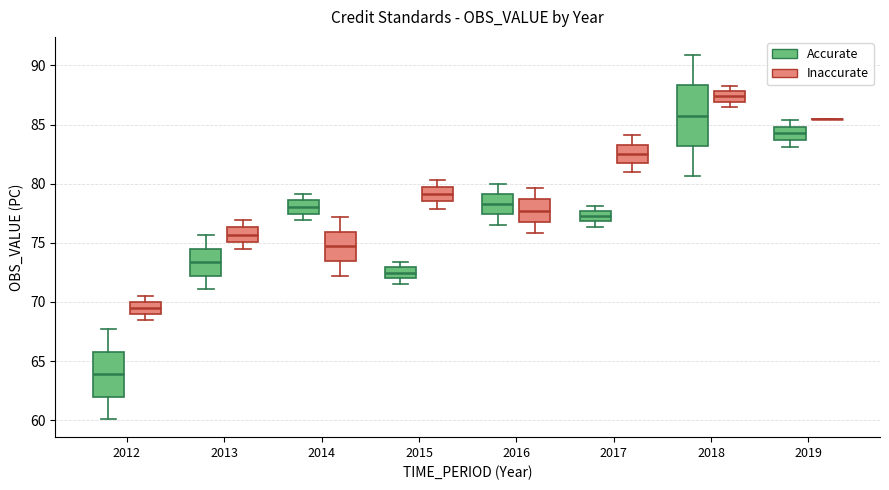

Reading left to right, transcribe this box plot: for each box, give where its median line is, the range the box spans, and where its two whiskers end, as read against the y-axis. The values are not printed on the chart, so give them approximately, as read against the axis.

2012 (Accurate): median 64.0, box 62.0 to 66.0, whiskers 60.0 to 67.5
2012 (Inaccurate): median 69.5, box 69.0 to 70.0, whiskers 68.5 to 70.5
2013 (Accurate): median 73.5, box 72.0 to 74.5, whiskers 71.0 to 75.5
2013 (Inaccurate): median 75.5, box 75.0 to 76.5, whiskers 74.5 to 77.0
2014 (Accurate): median 78.0, box 77.5 to 78.5, whiskers 77.0 to 79.0
2014 (Inaccurate): median 74.5, box 73.5 to 76.0, whiskers 72.0 to 77.0
2015 (Accurate): median 72.5, box 72.0 to 73.0, whiskers 71.5 to 73.5
2015 (Inaccurate): median 79.0, box 78.5 to 79.5, whiskers 78.0 to 80.5
2016 (Accurate): median 78.5, box 77.5 to 79.0, whiskers 76.5 to 80.0
2016 (Inaccurate): median 77.5, box 77.0 to 78.5, whiskers 76.0 to 79.5
2017 (Accurate): median 77.5 (inside the box), box 77.0 to 77.5, whiskers 76.5 to 78.0
2017 (Inaccurate): median 82.5, box 82.0 to 83.5, whiskers 81.0 to 84.0
2018 (Accurate): median 85.5, box 83.0 to 88.5, whiskers 80.5 to 91.0
2018 (Inaccurate): median 87.5, box 87.0 to 88.0, whiskers 86.5 to 88.5
2019 (Accurate): median 84.0, box 83.5 to 85.0, whiskers 83.0 to 85.5
2019 (Inaccurate): box collapsed to a line at 85.5, whiskers 85.5 to 85.5